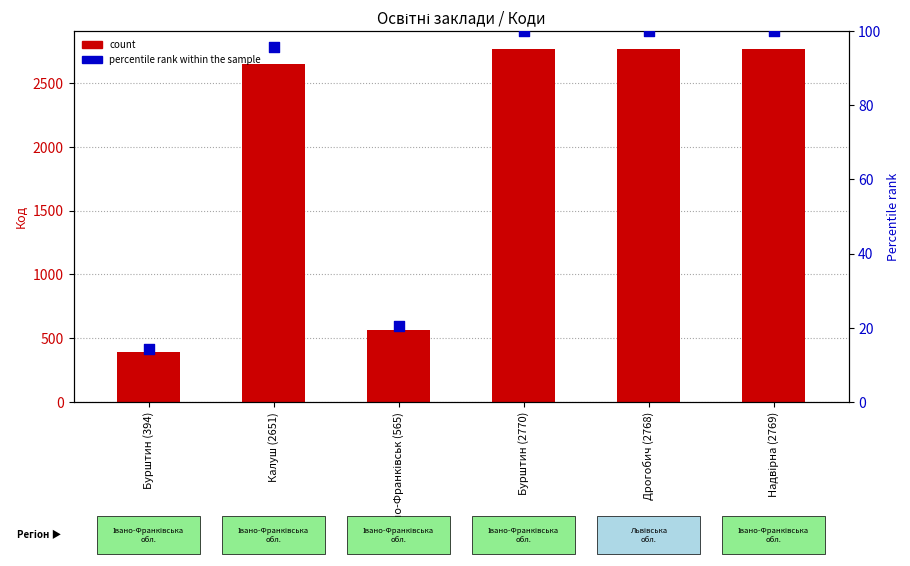

At which category is the sum across all series the highest?

Бурштин (2770)